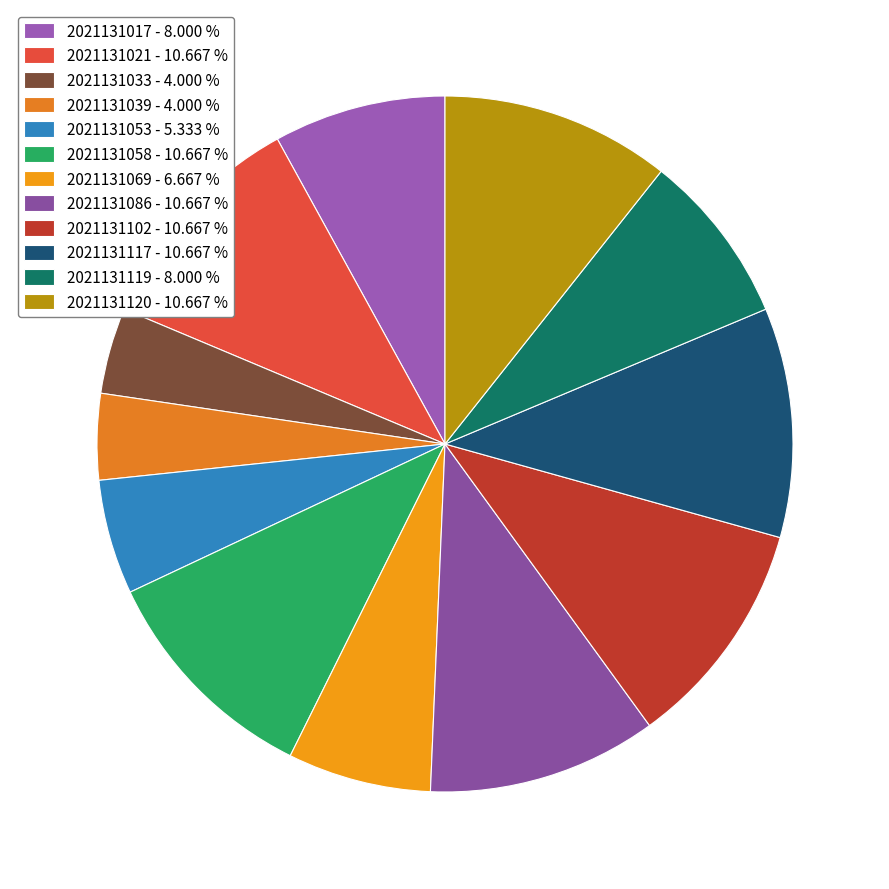

How many slices are in this pie chart?

12